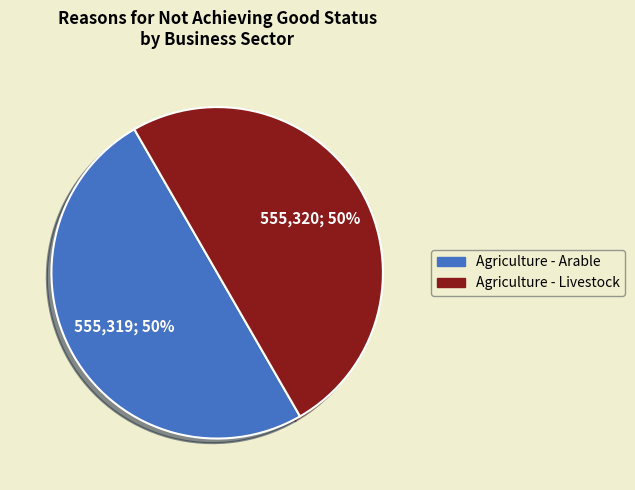

To the nearest percent, what portion does Agriculture - Livestock represent?

50%